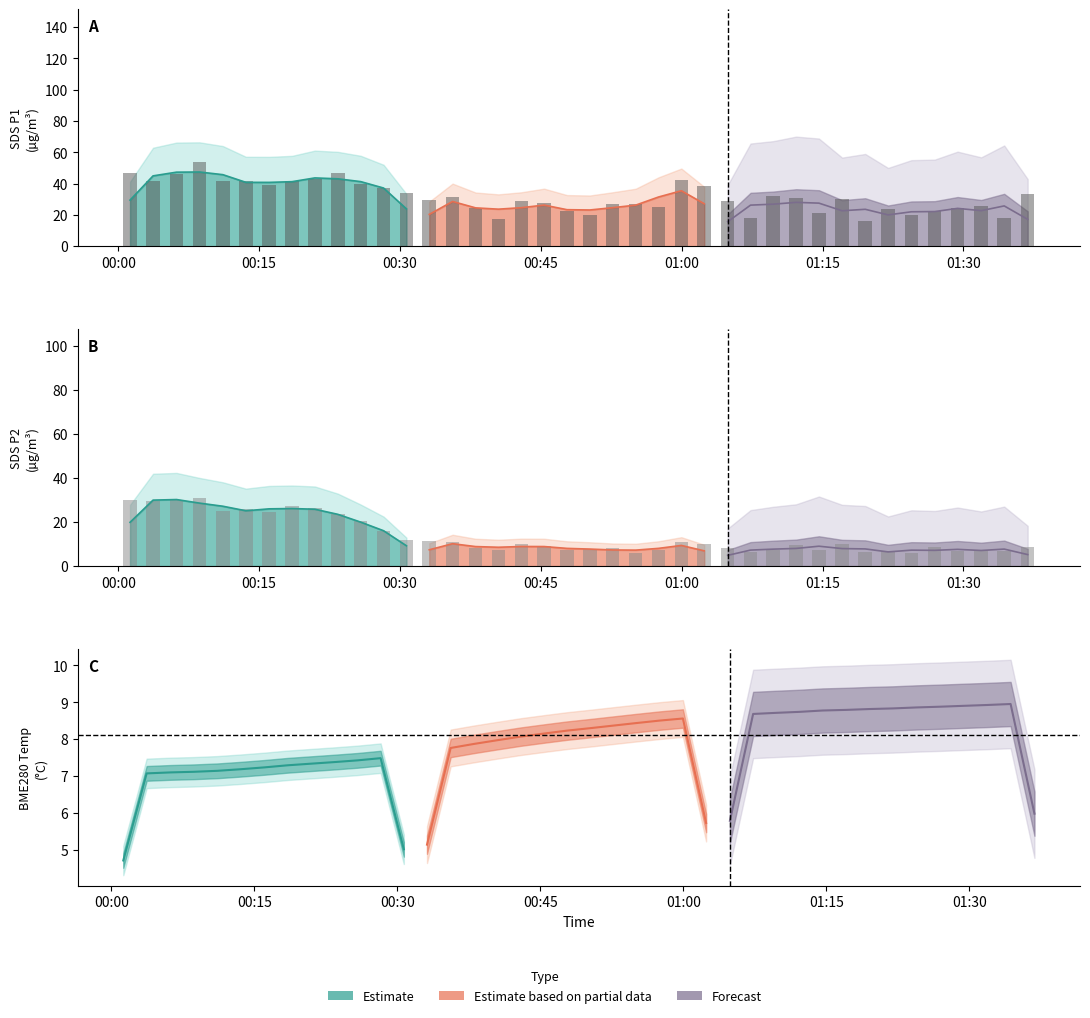

How many data points in SDS_P1 are less than 30?

20